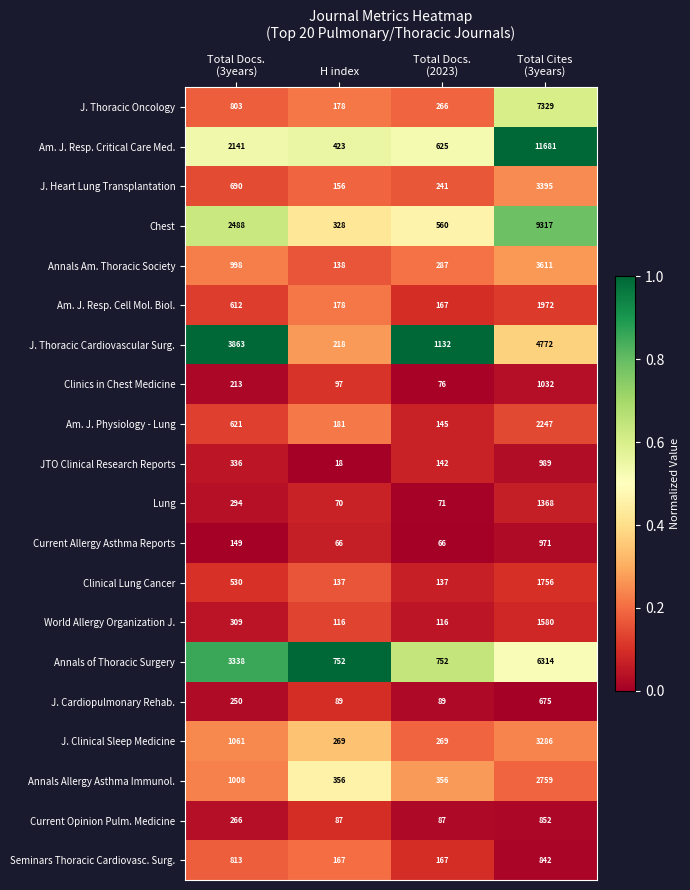

Between Total Docs.
(3years) and Total Docs.
(2023), which series saw the biggest shift?

J. Thoracic Cardiovascular Surg.